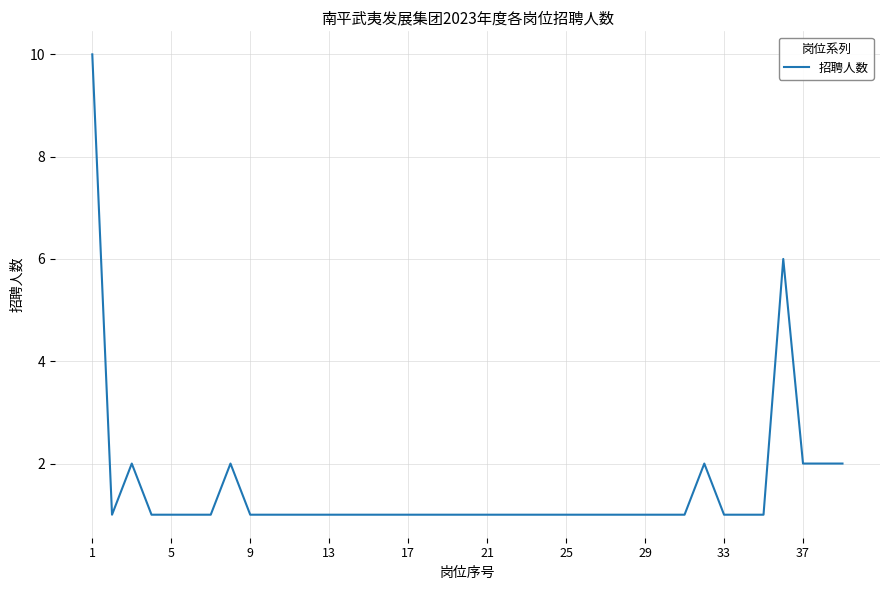

What is the greatest value displayed?

10